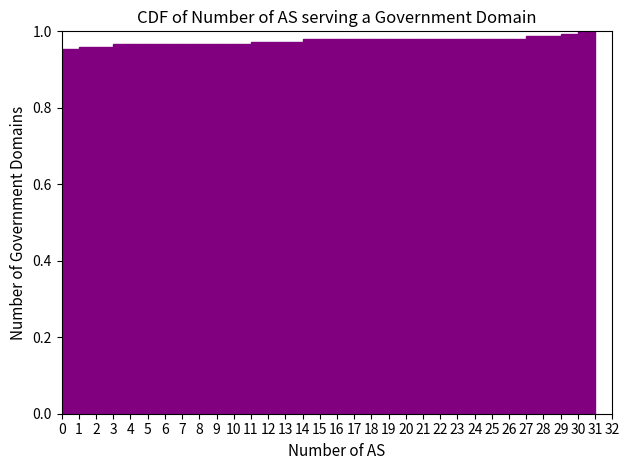

Reading left to right, list every bar in this chart as the range it spans on the x-axis followed by its height. The values are not printed on the chart, so give them approximately, as read against the axis.

0 to 1: 0.96
1 to 2: 0.96
2 to 3: 0.96
3 to 4: 0.96
4 to 5: 0.96
5 to 6: 0.96
6 to 7: 0.96
7 to 8: 0.96
8 to 9: 0.96
9 to 10: 0.96
10 to 11: 0.96
11 to 12: 0.98
12 to 13: 0.98
13 to 14: 0.98
14 to 15: 0.98
15 to 16: 0.98
16 to 17: 0.98
17 to 18: 0.98
18 to 19: 0.98
19 to 20: 0.98
20 to 21: 0.98
21 to 22: 0.98
22 to 23: 0.98
23 to 24: 0.98
24 to 25: 0.98
25 to 26: 0.98
26 to 27: 0.98
27 to 28: 0.98
28 to 29: 0.98
29 to 30: 1.00
30 to 31: 1.00